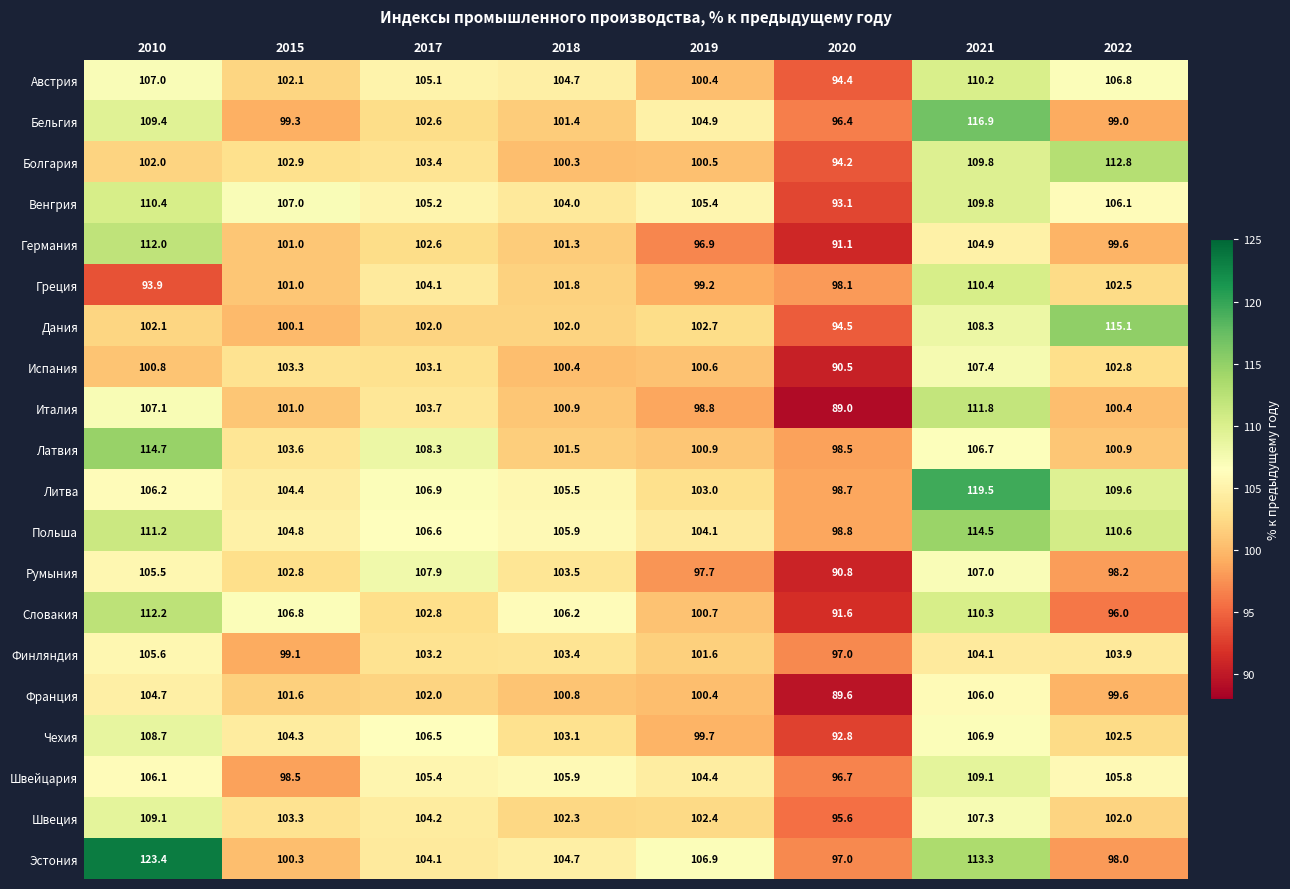

Count the number of categories in the chart.

8